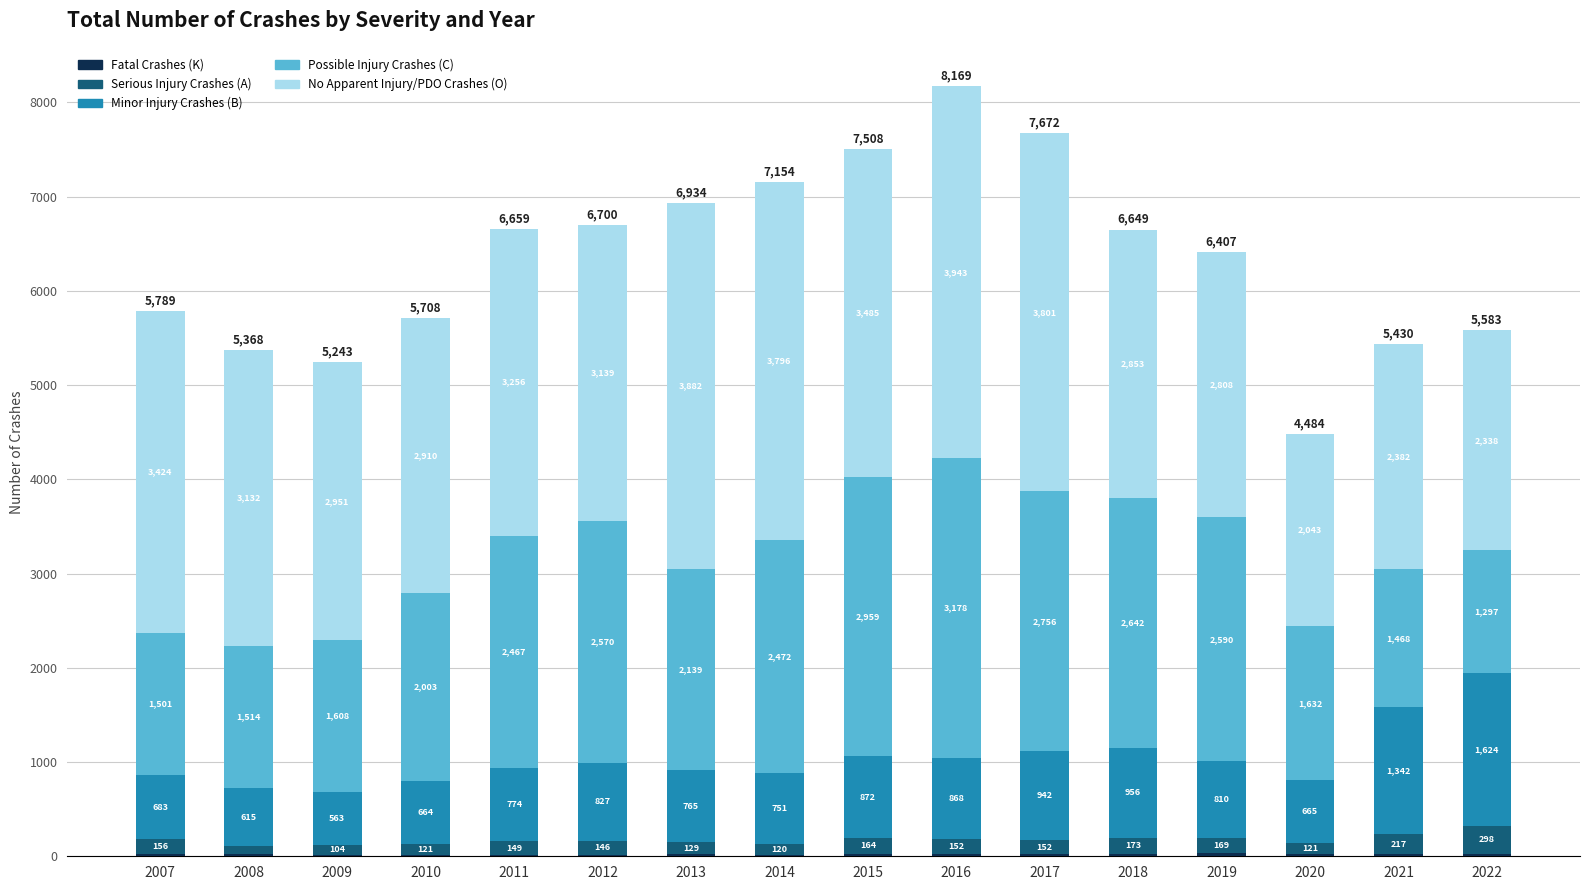

What is the total value across all series at 2016?

8169